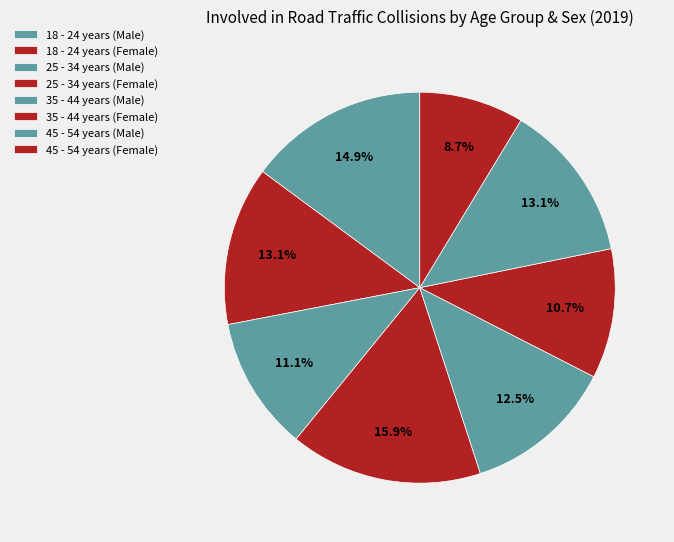

Combined, do 45 - 54 years (Female) and 35 - 44 years (Male) account for over 50%?

No